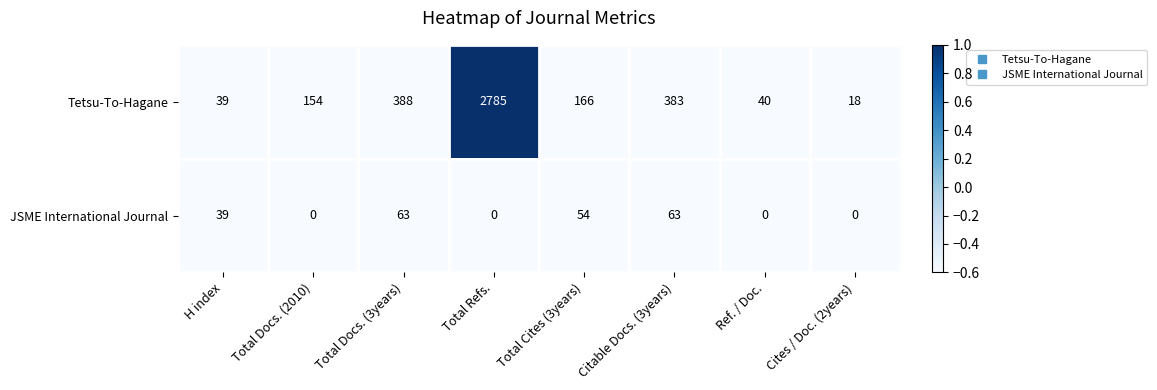

What is the sum of all Tetsu-To-Hagane values?

3973